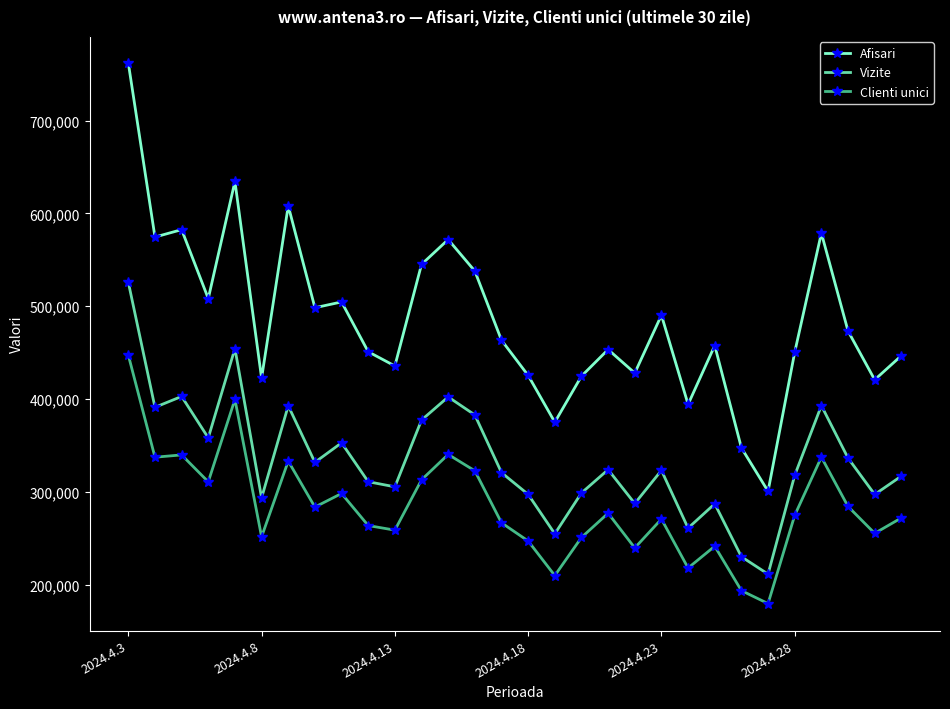

How many lines are shown in the chart?

3